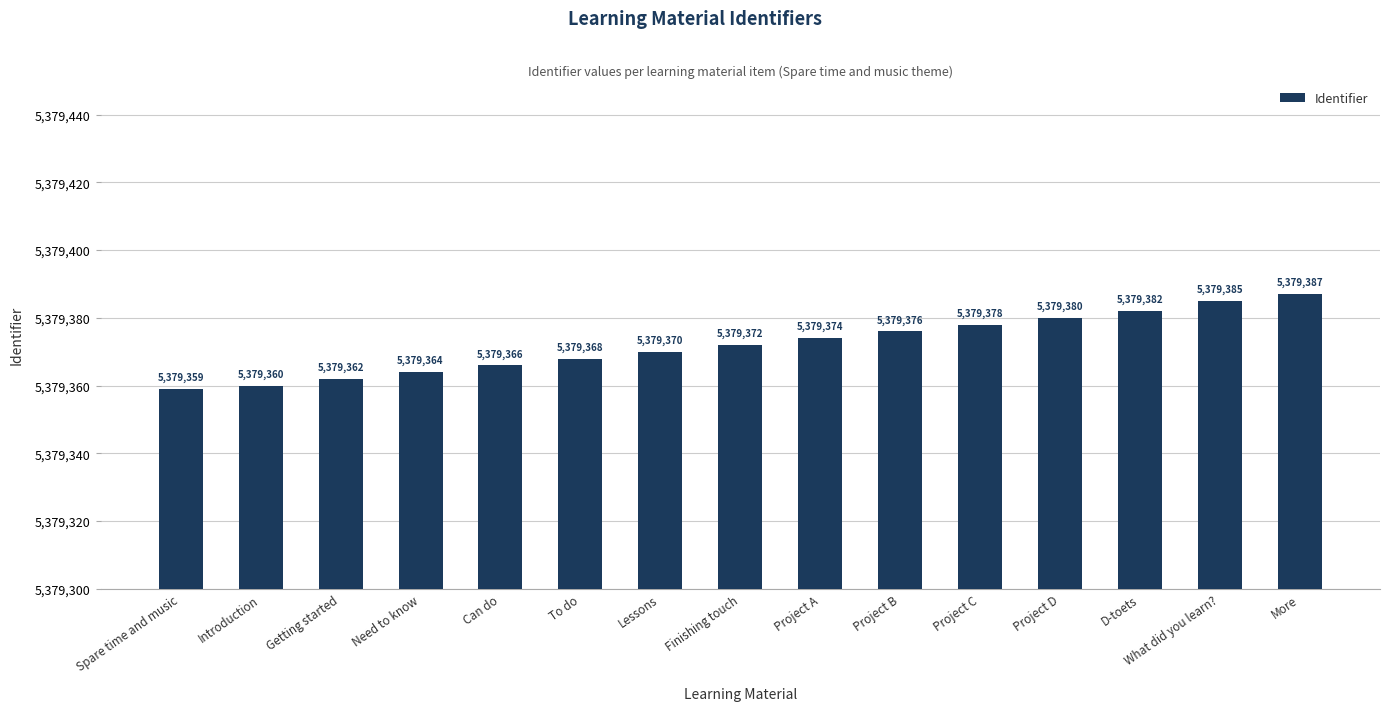

The chart shows a value of 1639170 at Finishing touch. True or false?

False